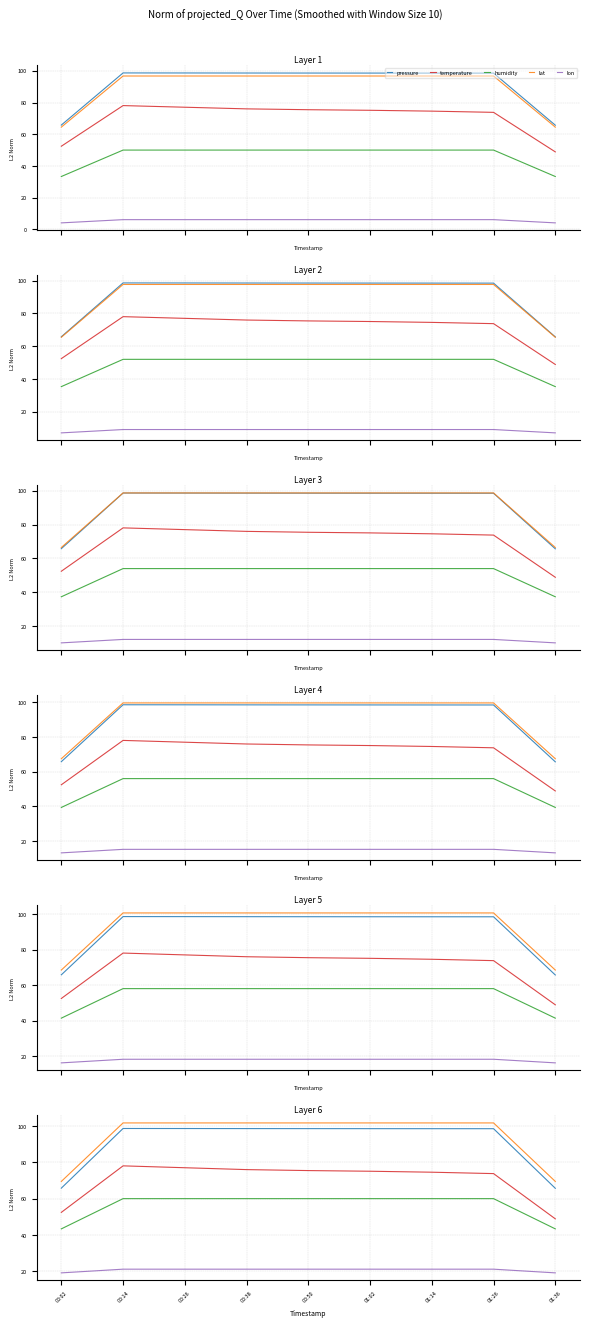

Which series changed the most between 00:26 and 01:14?

temperature